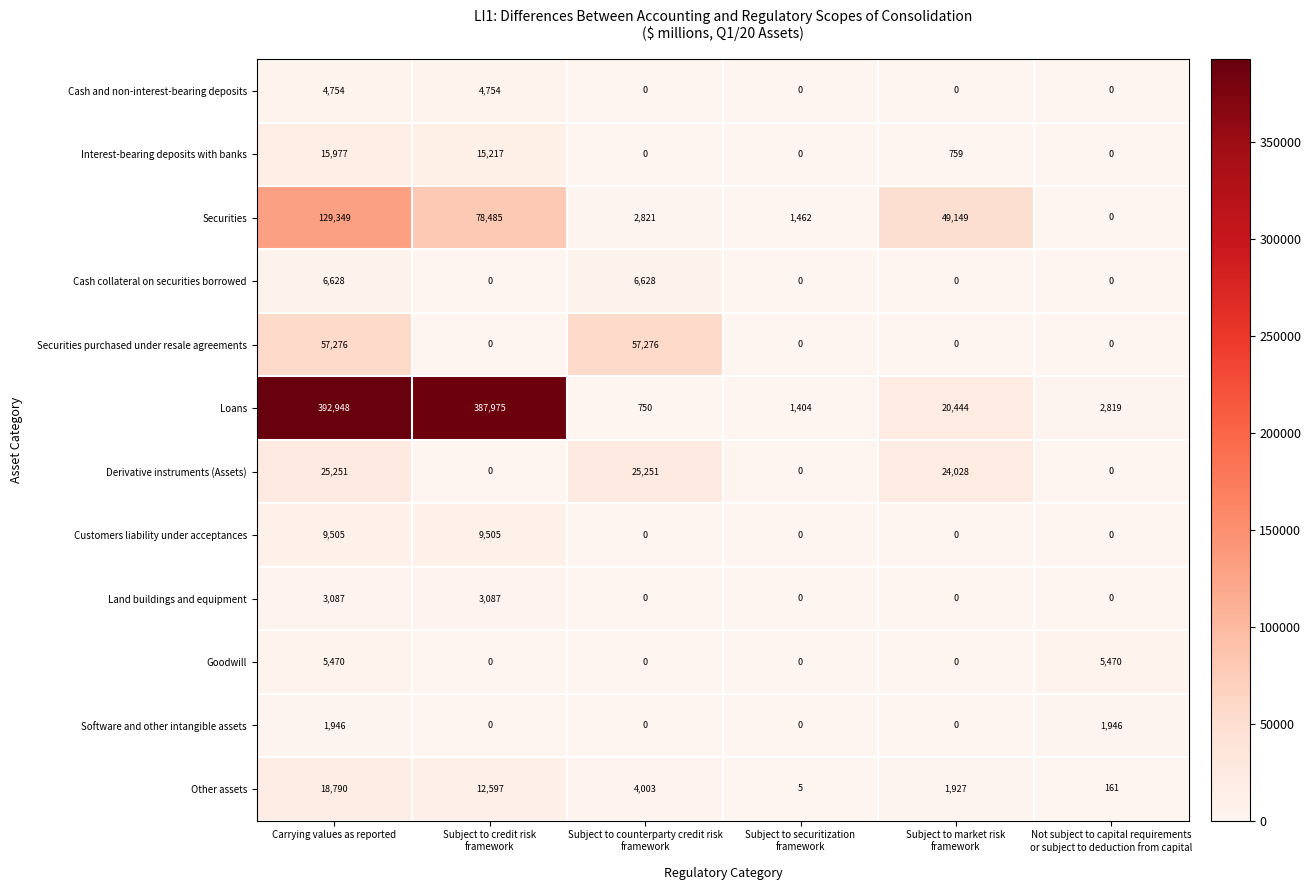

How many data points in Software and other intangible assets are above 0?

2